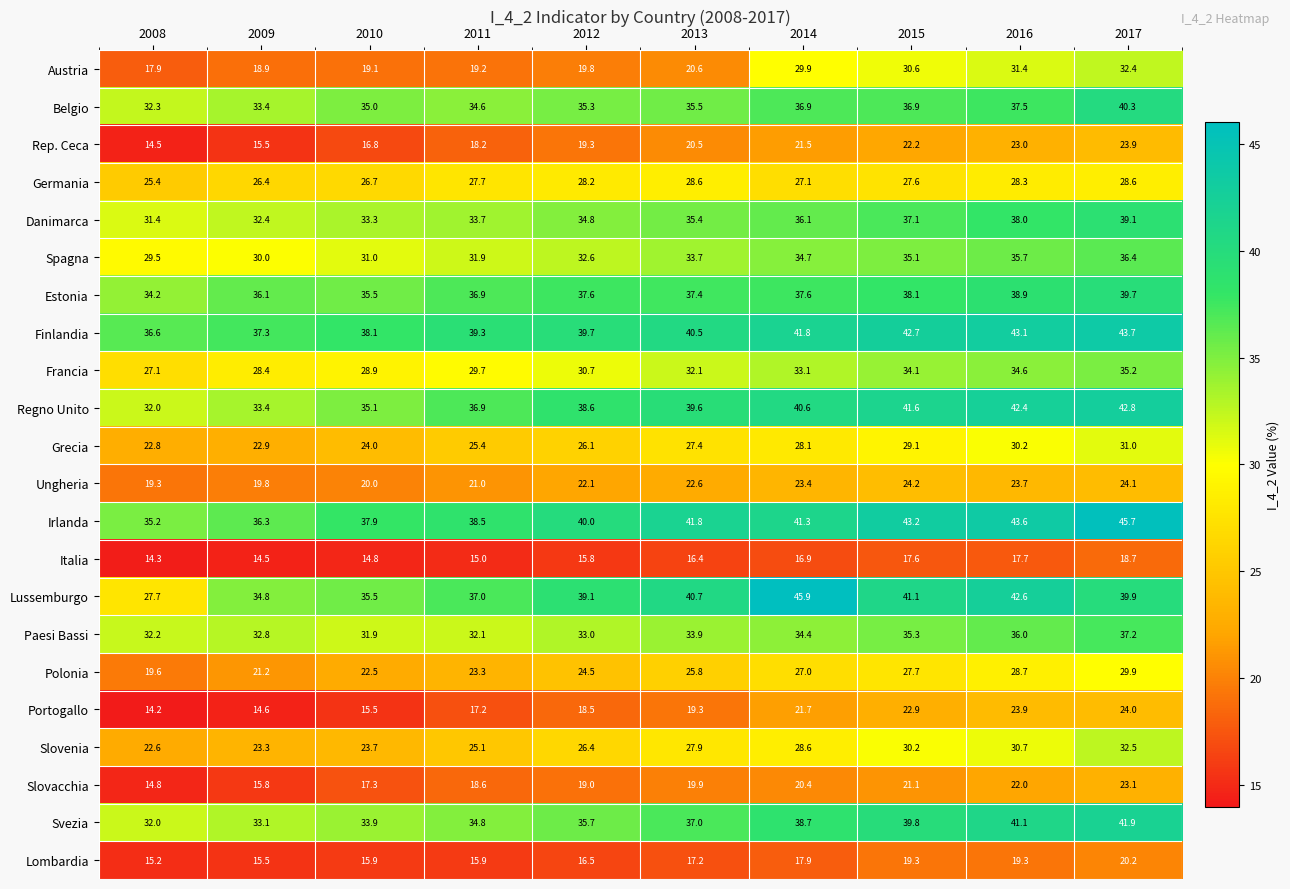

At which category does the chart reach its peak across all series?

2014